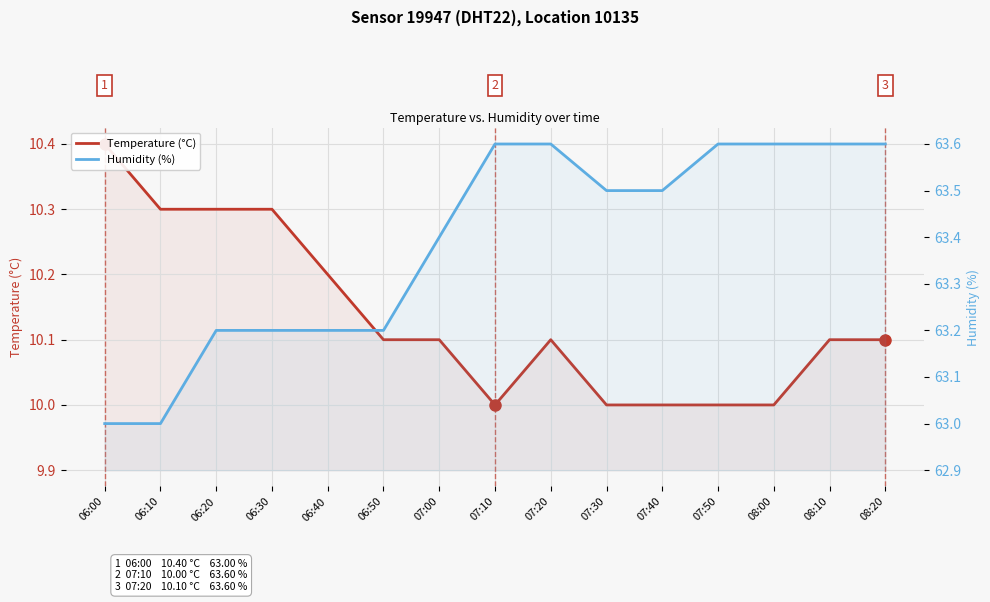

Count the number of data series in this chart.

2